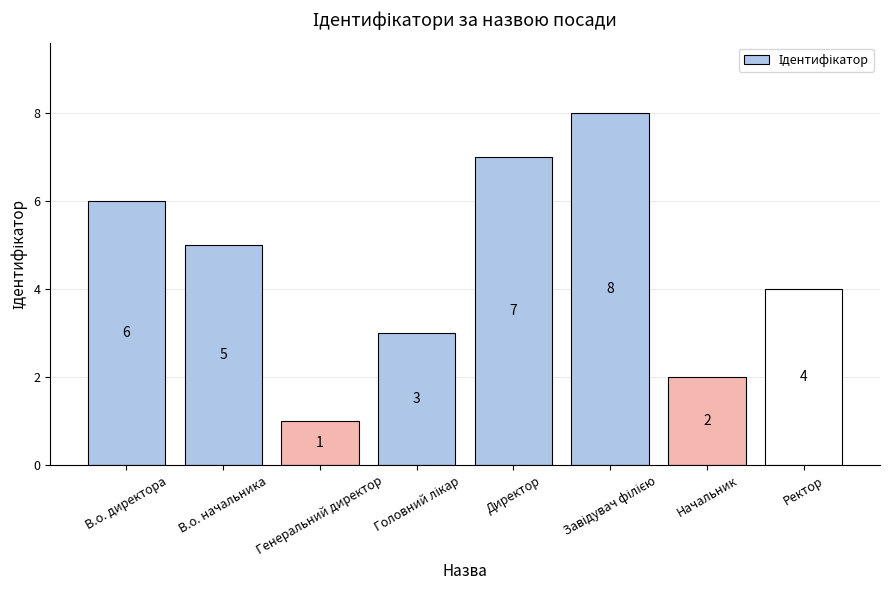

Approximately how many times larger is the value at Ректор compared to Начальник?

2.0